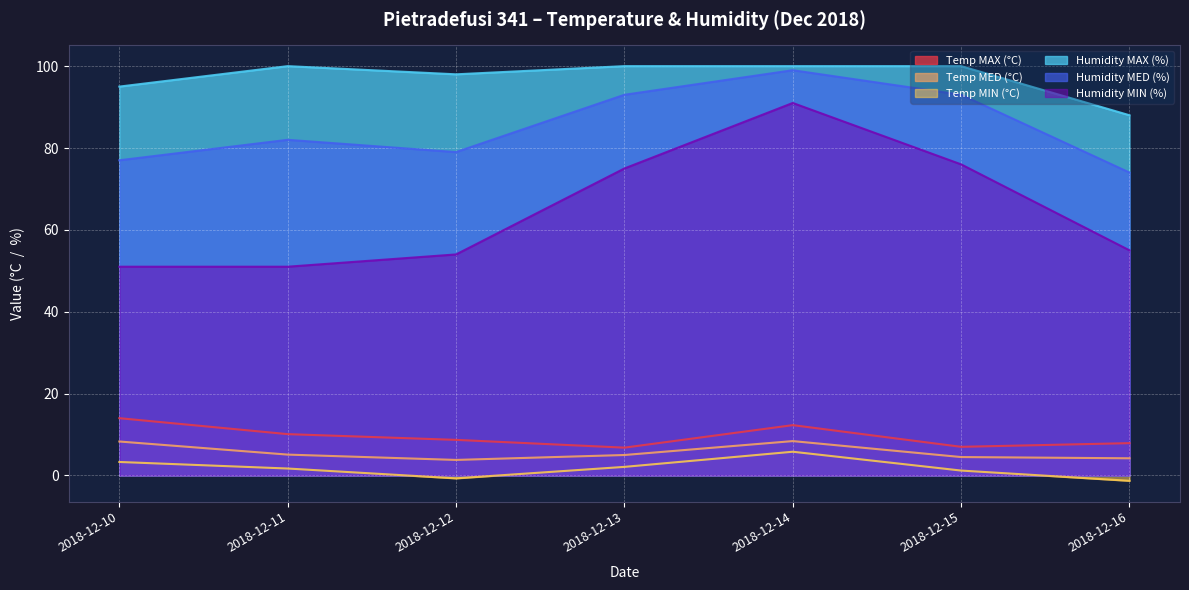

Rank the series at 2018-12-11 from lowest to highest value.

Temp MIN (°C), Temp MED (°C), Temp MAX (°C), Humidity MIN (%), Humidity MED (%), Humidity MAX (%)